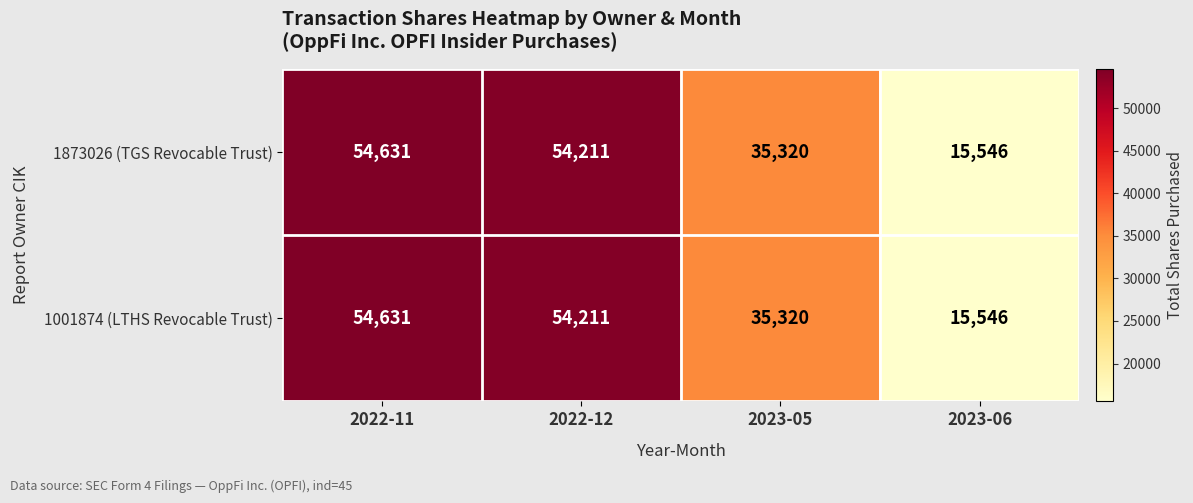

What is the total value across all series at 2022-11?

109262